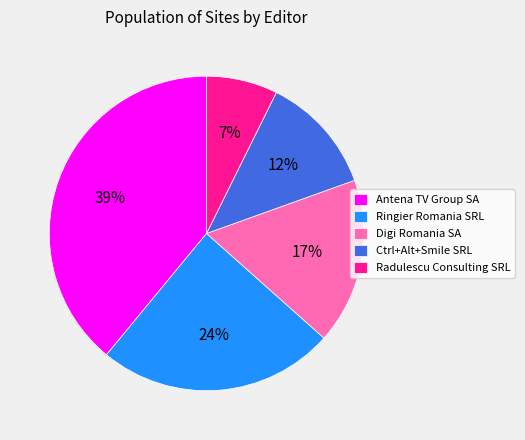

True or false: Antena TV Group SA accounts for 24% of the total.

False